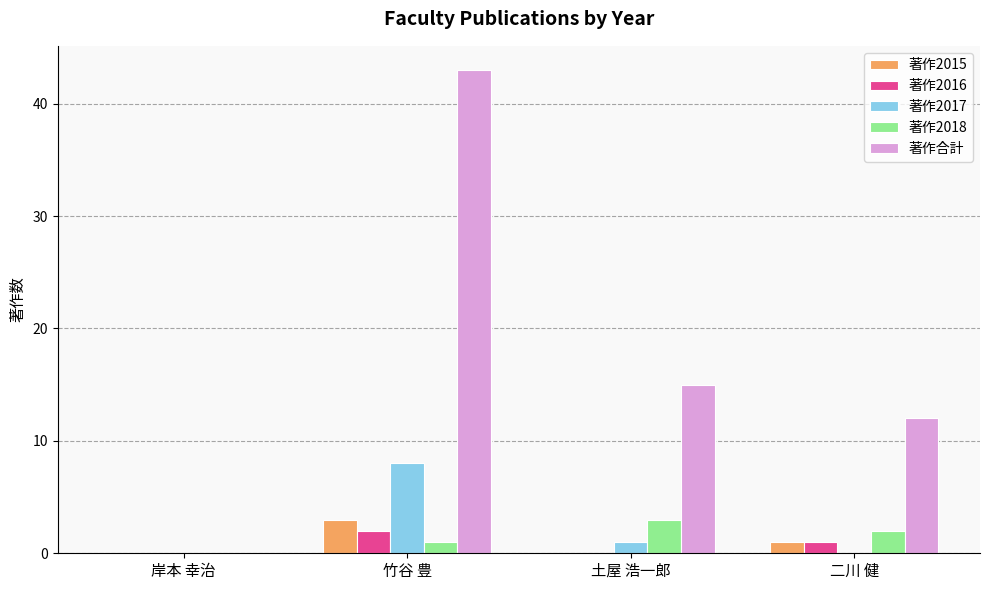

Between 竹谷 豊 and 二川 健, which series saw the biggest shift?

著作合計